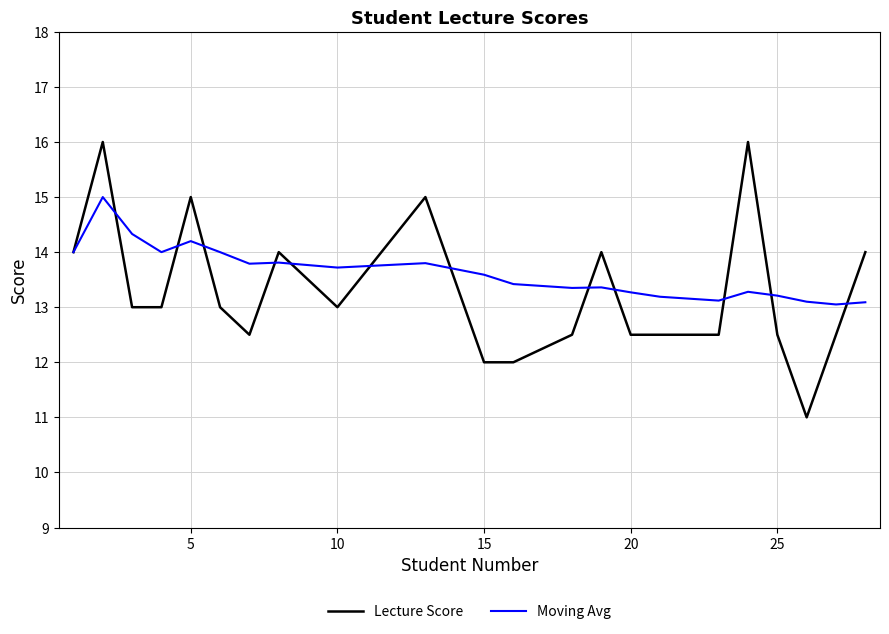

In Moving Avg, how many points are lower than both neighbors (excluding endpoints)?

6